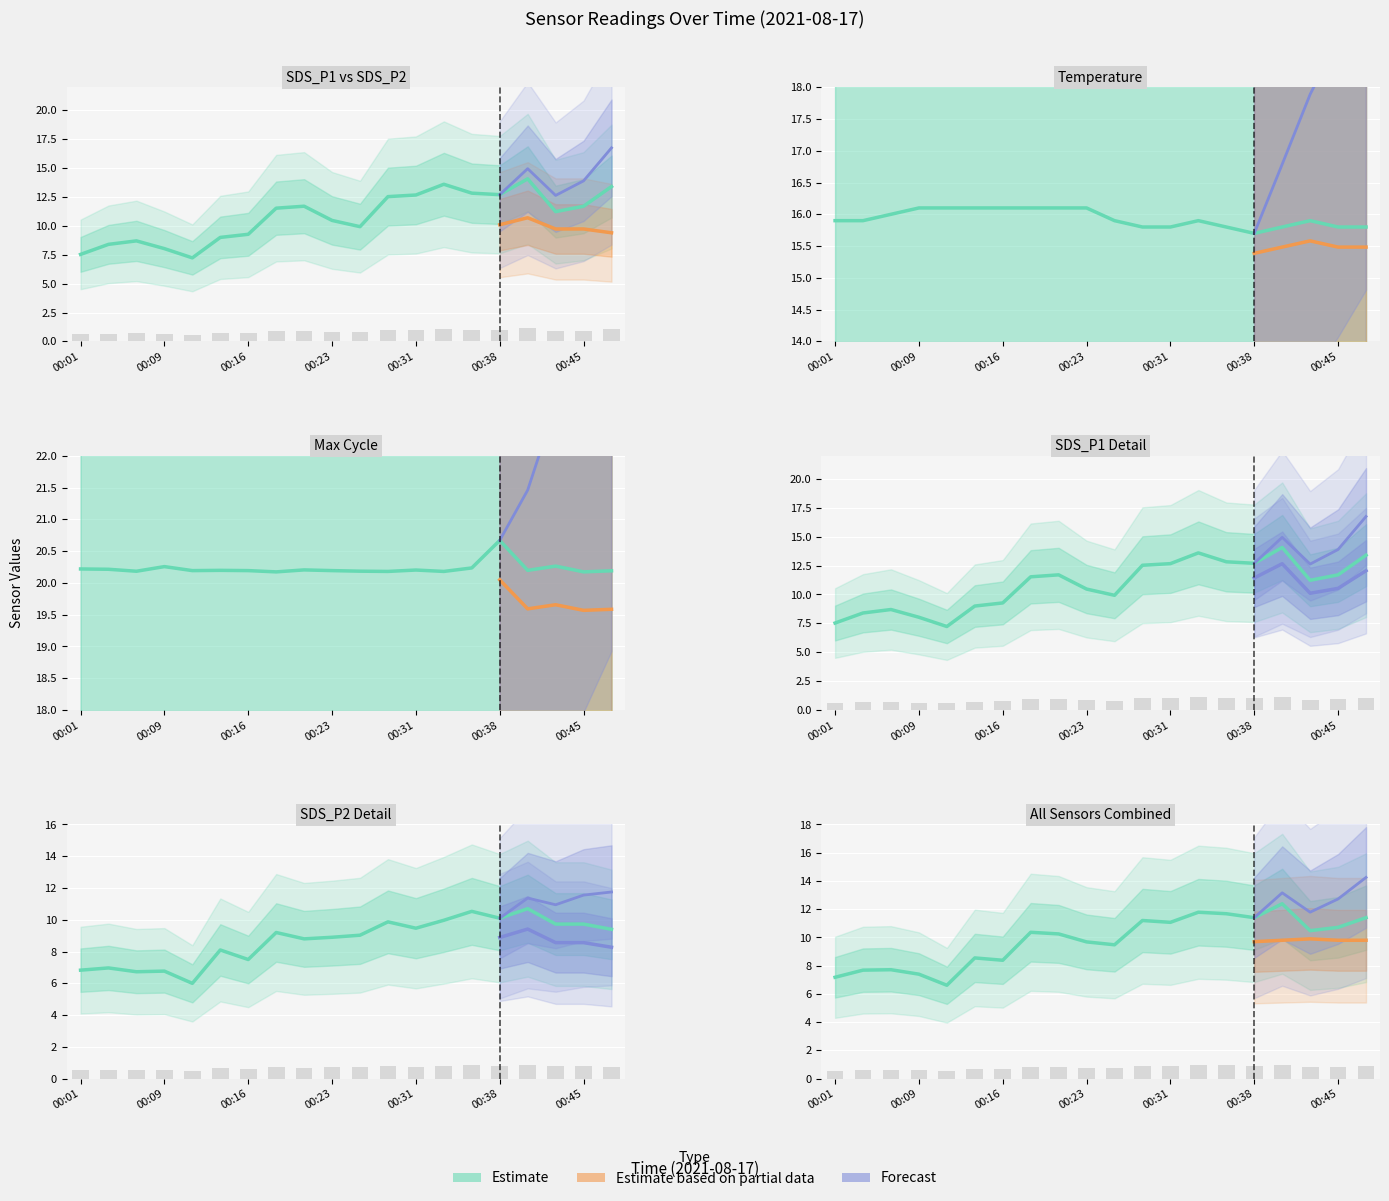

At which label does SDS_P2 first exceed 9?

00:18